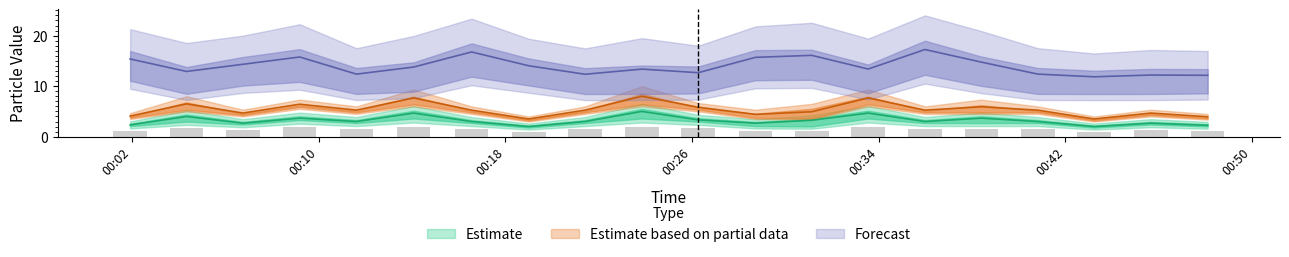

Reading right to left, transcribe all the data shown in this chart.

PMS_P1: 2.2	2.7	2.0	3.0	3.7	3.0	4.7	3.2	2.7	3.3	5.0	3.0	2.0	3.0	4.7	3.0	3.7	2.7	4.0	2.3
PMS_P2: 1.1	1.3	1.0	1.5	1.5	1.5	2.0	1.1	1.2	1.7	2.0	1.5	1.0	1.5	2.0	1.5	1.8	1.3	1.7	1.2